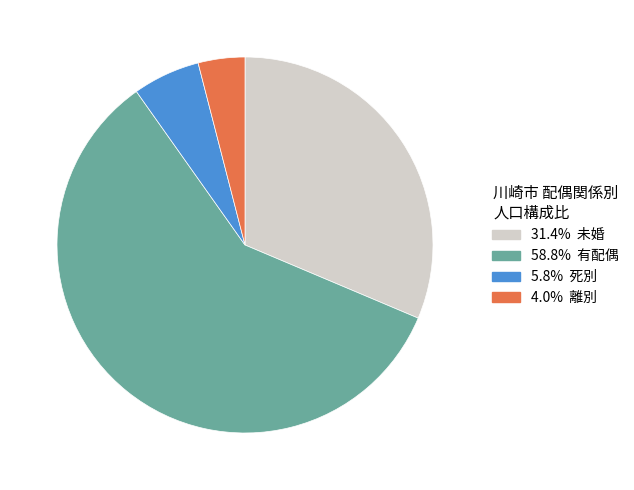

Is there any slice that represents more than half of the pie?

Yes